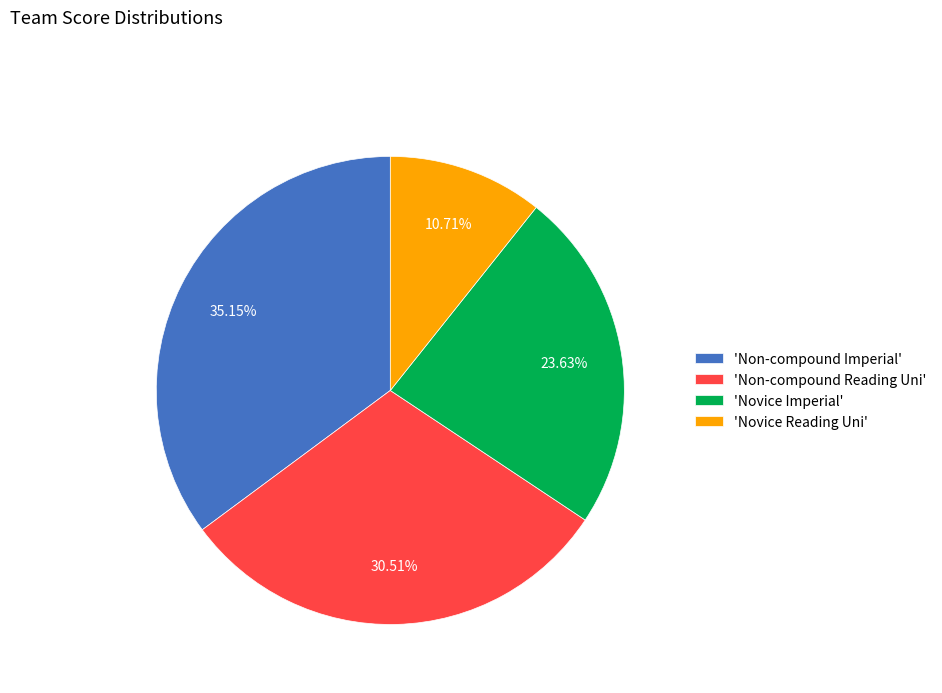

How many segments does this pie chart have?

4